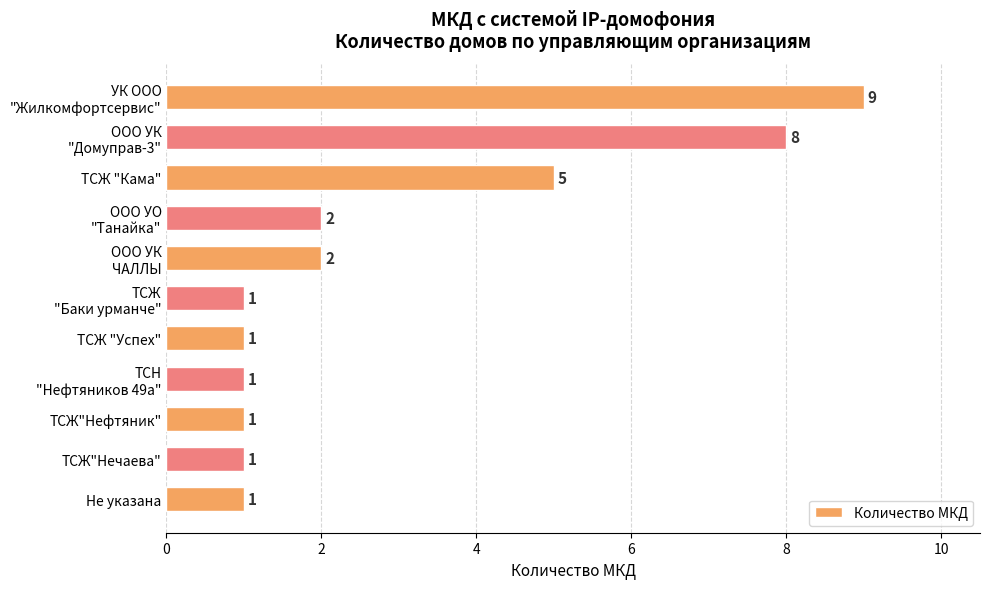

At which label is the value closest to 5?

ТСЖ "Кама"